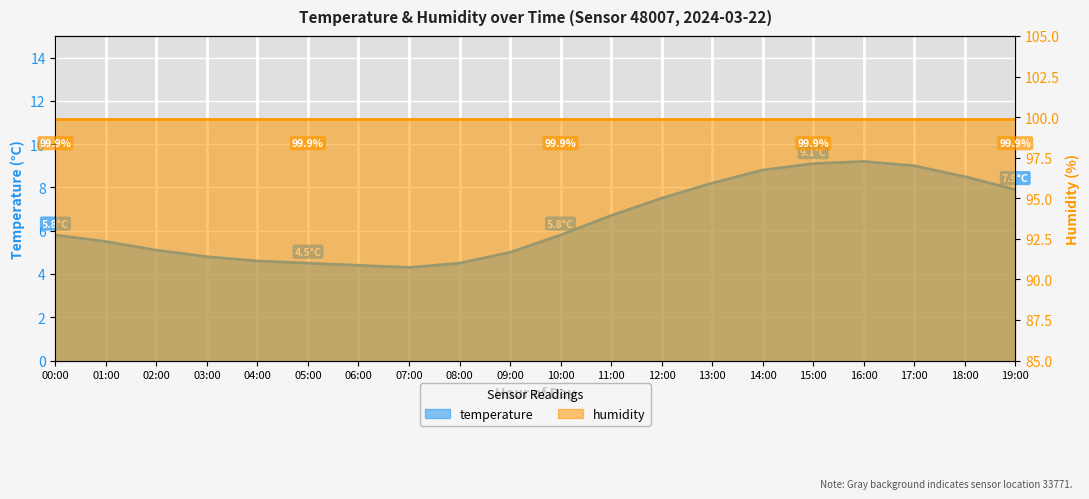

What is the greatest value displayed?

9.2